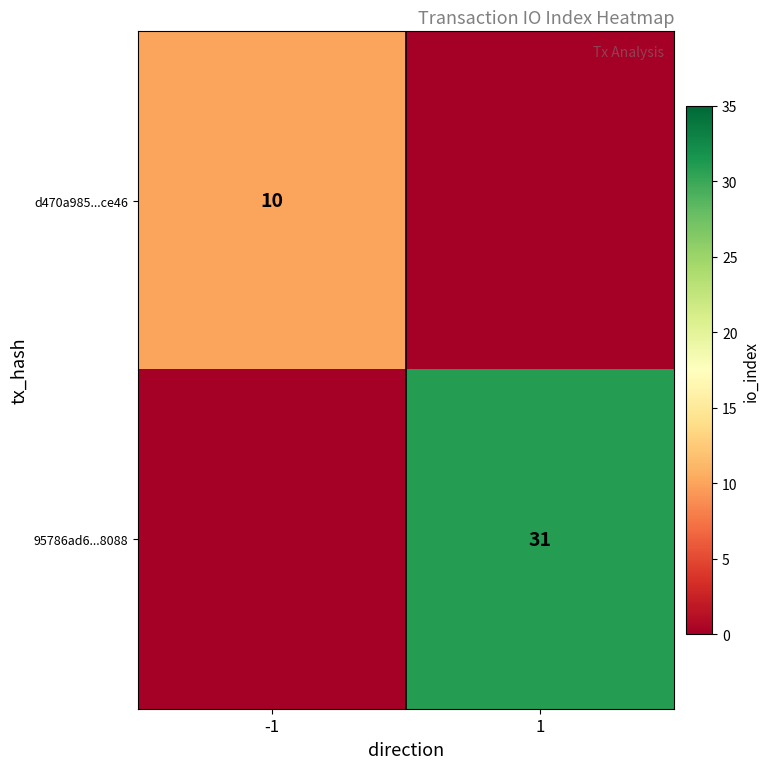

The value of 95786ad6...8088 at 1 is 31. True or false?

True